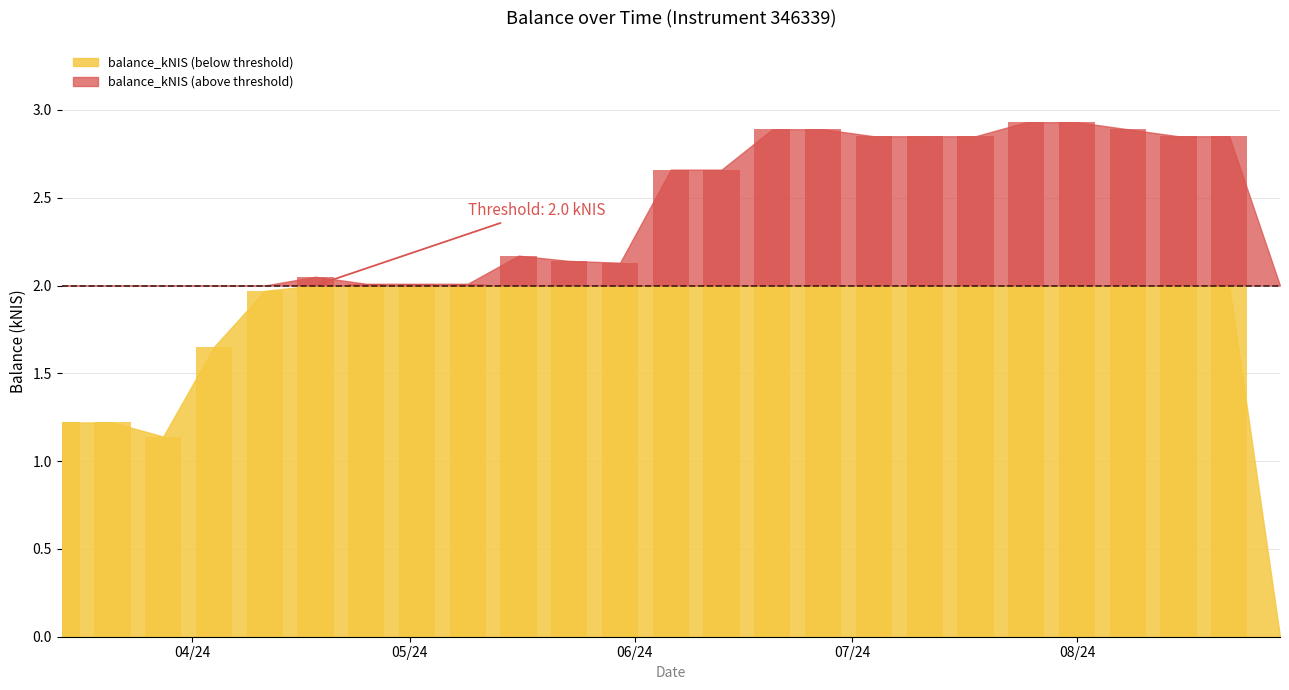

Reading left to right, what are all the values shown in this chart?

1.2	1.2	1.1	1.6	2.0	2.0	2.0	2.0	2.0	2.2	2.1	2.1	2.7	2.7	2.9	2.9	2.9	2.9	2.9	2.9	2.9	2.9	2.9	2.9	0.0